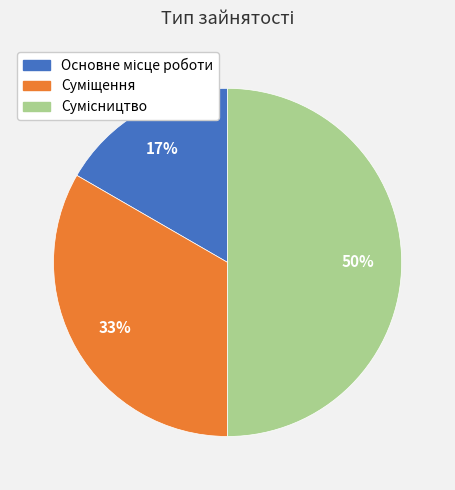

To the nearest percent, what is the average slice percentage?

33%